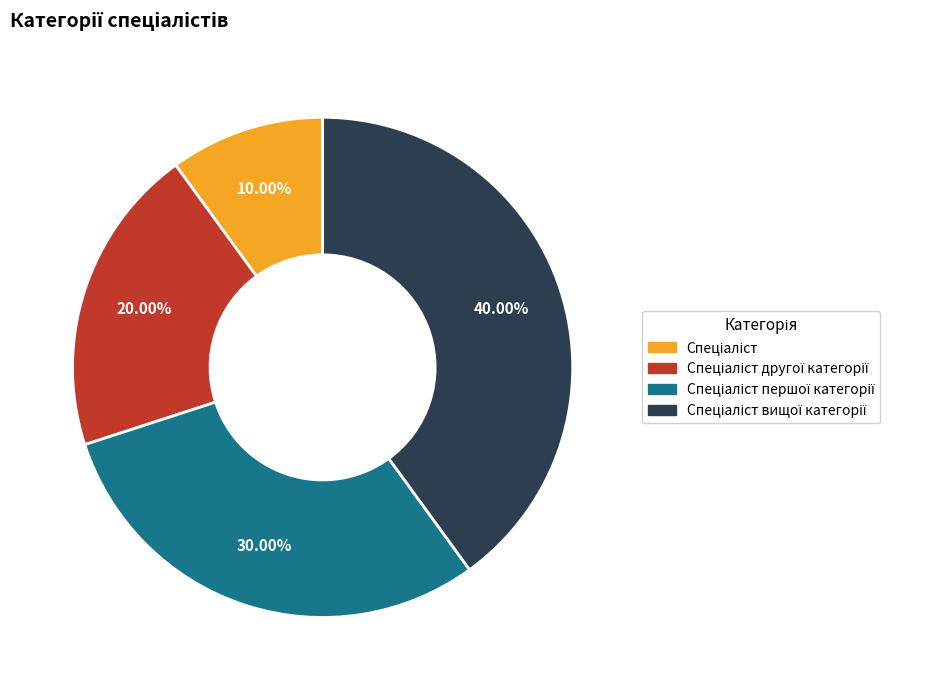

Is there any slice that represents more than half of the pie?

No